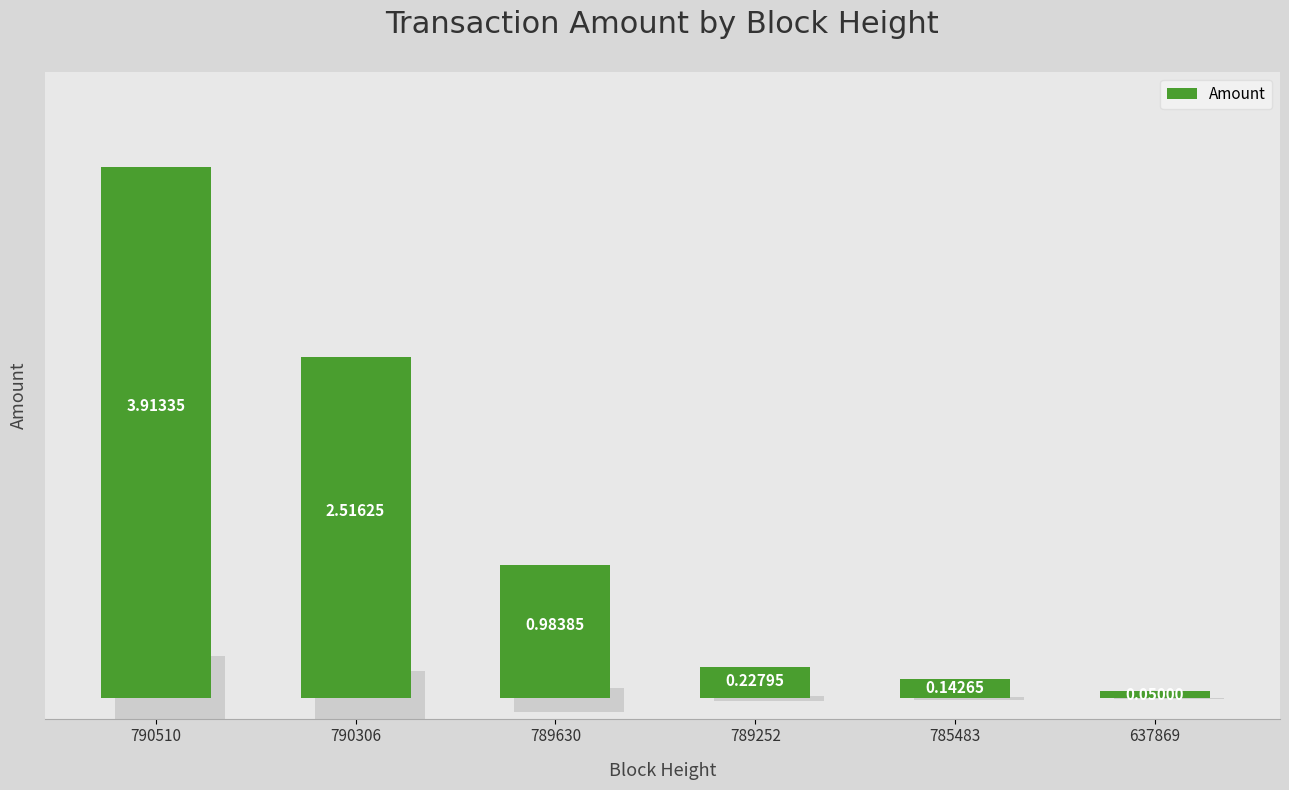

Between 637869 and 790510, which is larger?

790510